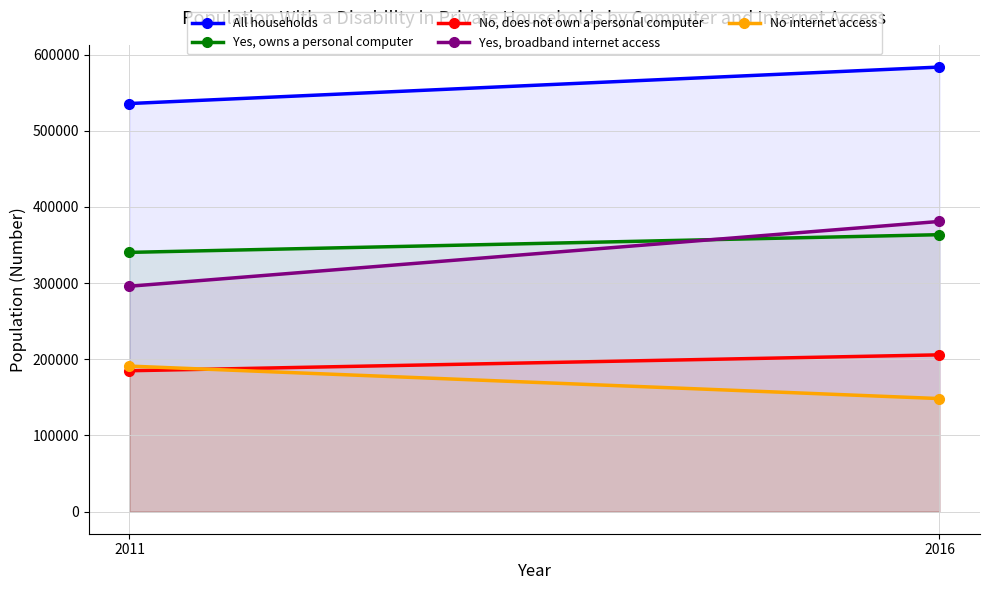

Read the No, does not own a personal computer value at 2016, to the nearest 100.

205800